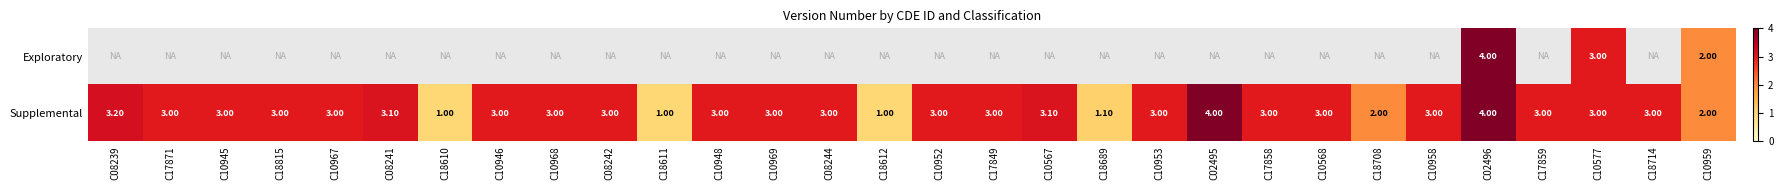

What is the difference between the maximum and minimum values in the Supplemental series?

3.0